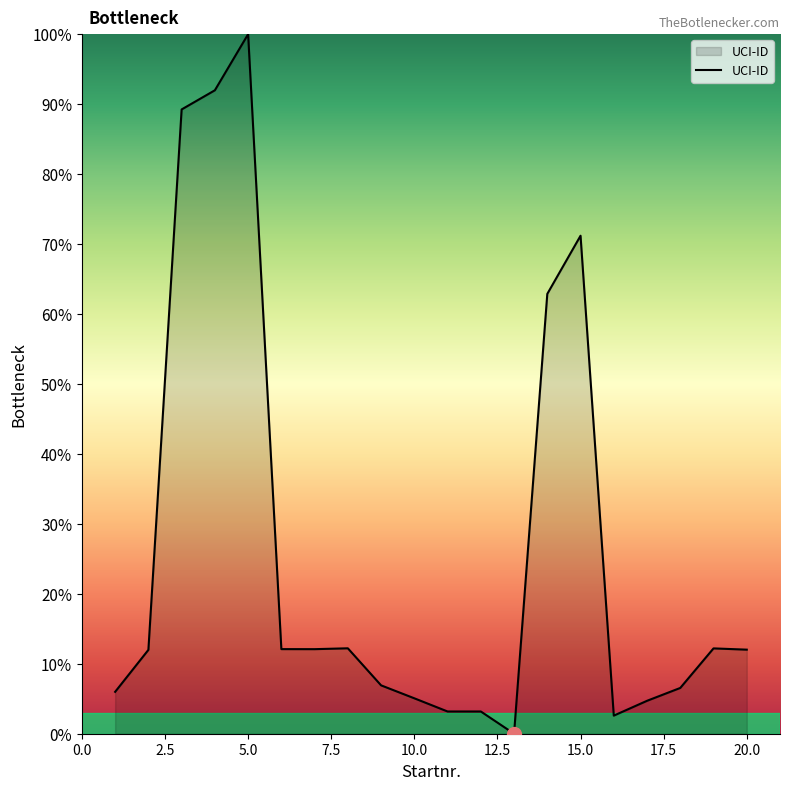

What is the maximum value shown in the chart?

100.0